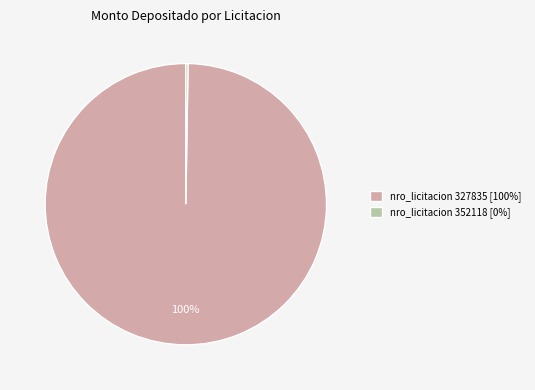

To the nearest percent, what is the average slice percentage?

50%